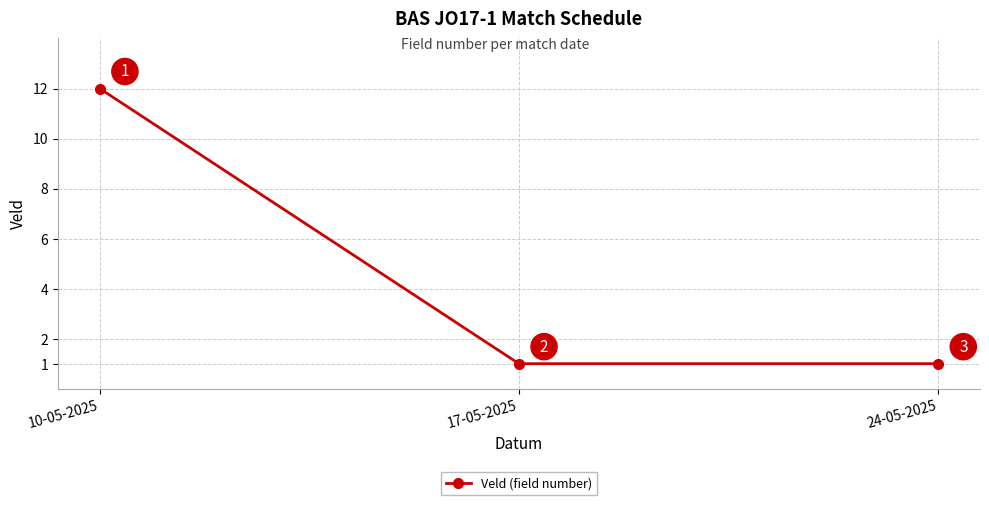

Which has a higher value, 24-05-2025 or 10-05-2025?

10-05-2025